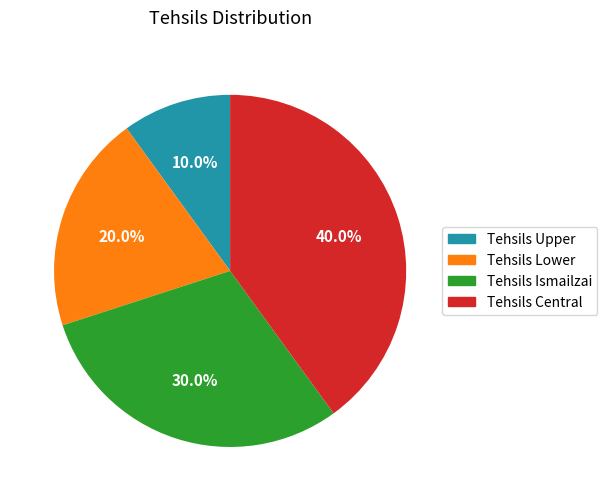

What percentage is the Tehsils Central slice, to the nearest percent?

40%